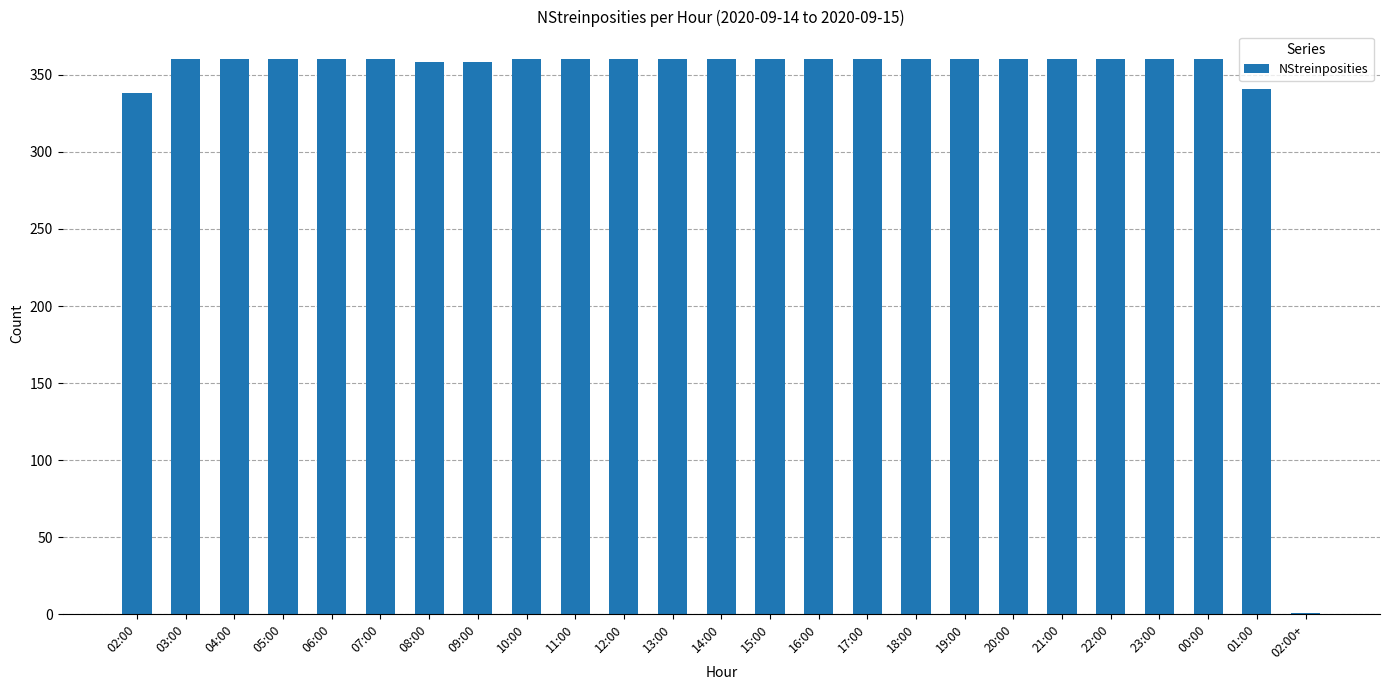

What is the sum of all values?

8596